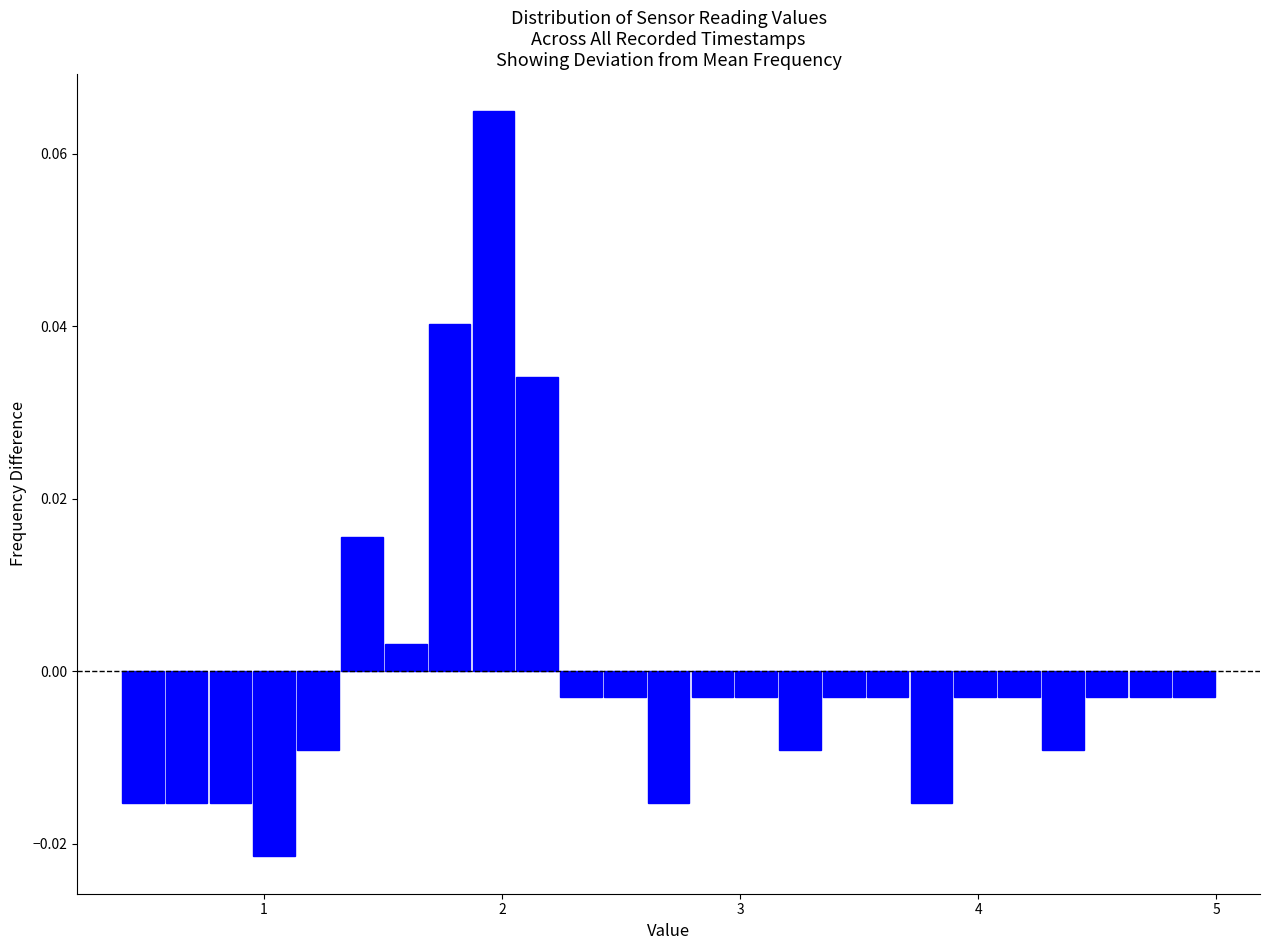

Read against the x-axis, roughly where is the centre of the tallest bar?

2.0